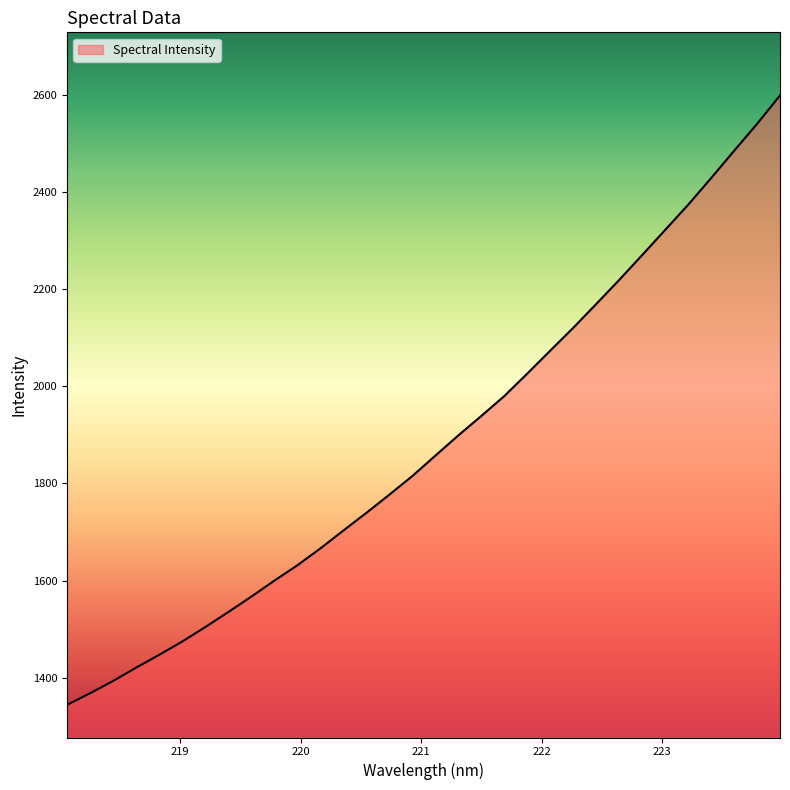

Reading left to right, extract all data points from this chart.

1344.3	1368.0	1393.3	1420.8	1447.1	1474.5	1504.1	1535.1	1566.8	1599.6	1631.2	1665.9	1702.7	1739.1	1776.6	1814.9	1856.8	1898.6	1938.6	1979.5	2025.8	2073.1	2120.0	2169.0	2218.5	2269.7	2321.4	2373.2	2428.1	2484.2	2539.6	2598.2